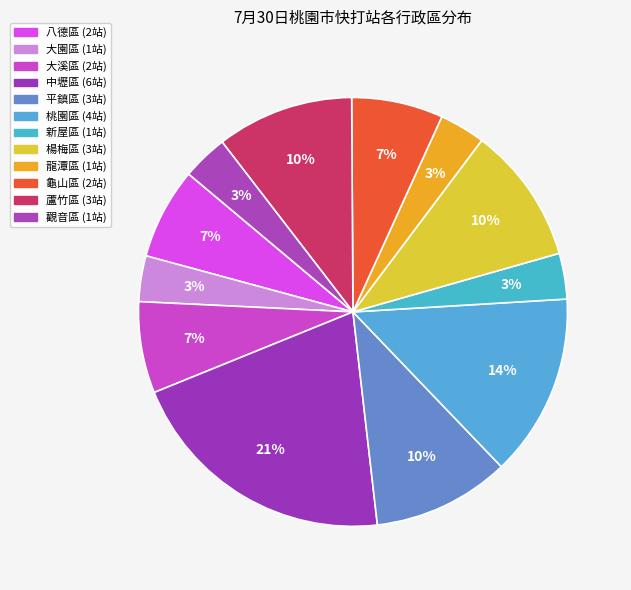

What is the smallest slice in the pie chart?

大園區